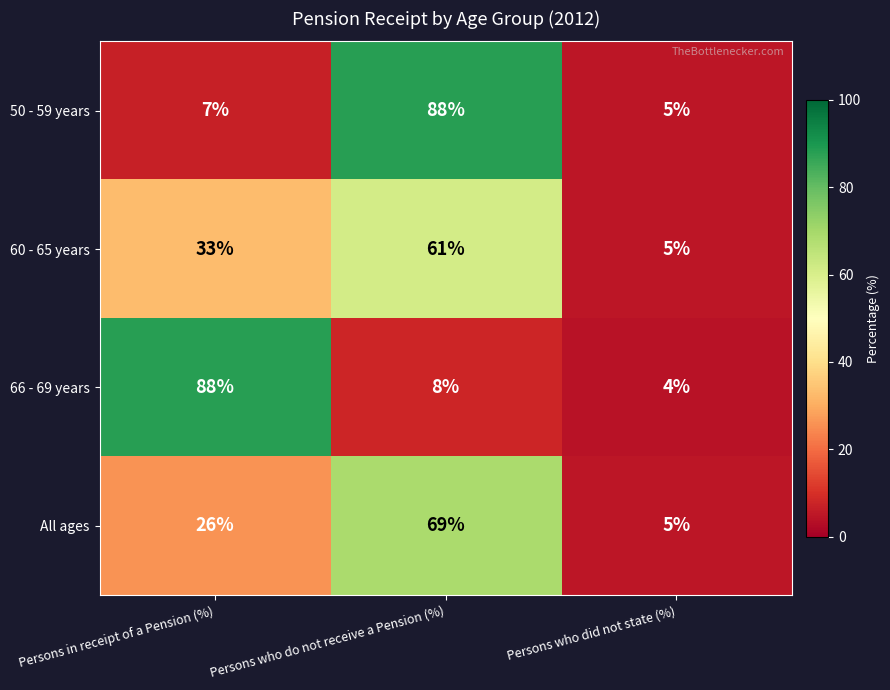

What is the total value across all series at Persons who did not state (%)?

19